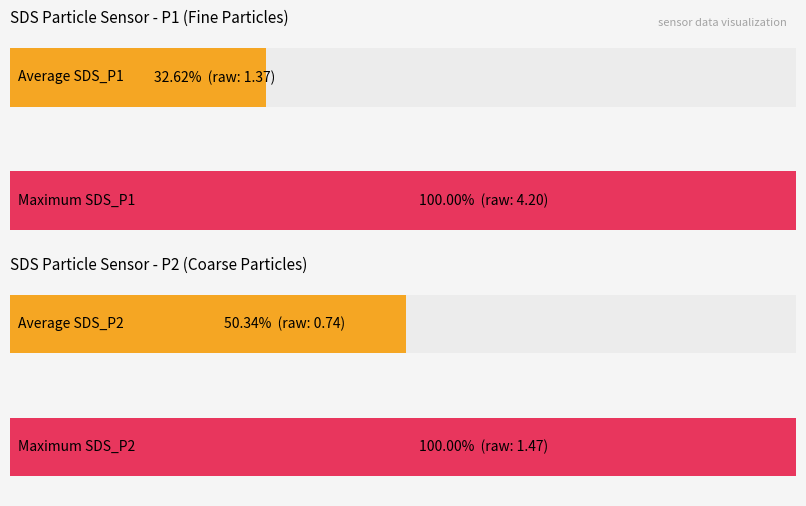

Are the bars horizontal?

Yes